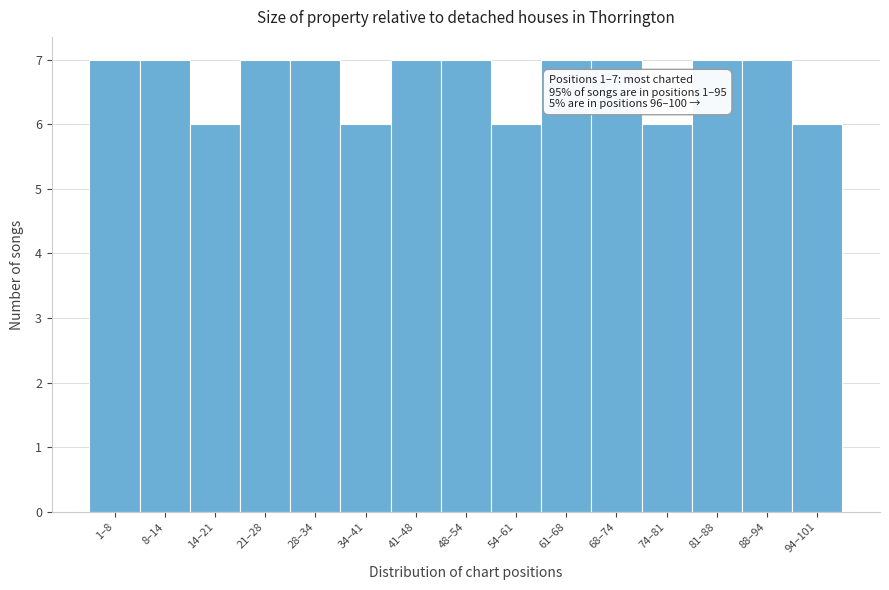

Reading right to left, list all the values displayed in this chart.

6	7	7	6	7	7	6	7	7	6	7	7	6	7	7